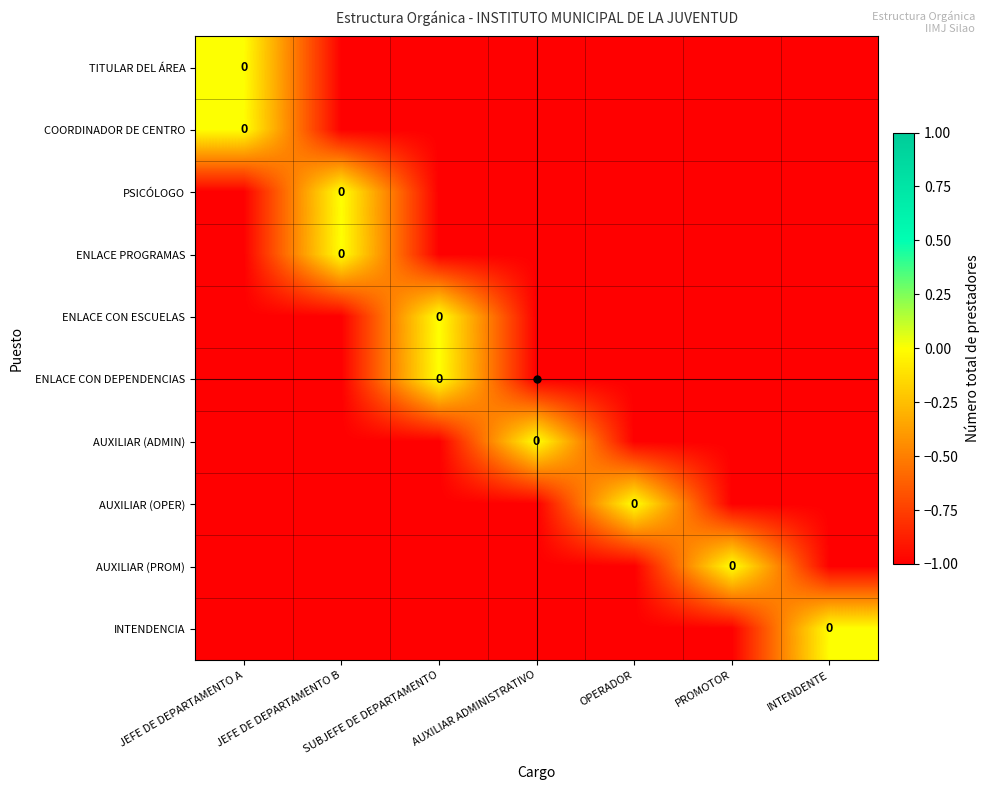

Between JEFE DE DEPARTAMENTO B and JEFE DE DEPARTAMENTO A, which is larger?

JEFE DE DEPARTAMENTO A